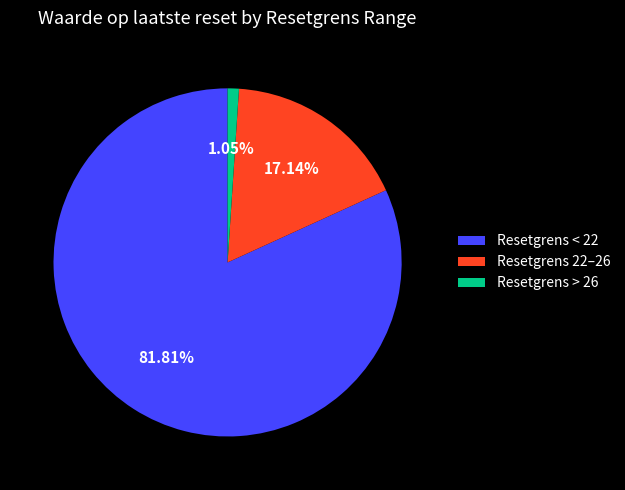

Which slice is the largest?

Resetgrens < 22